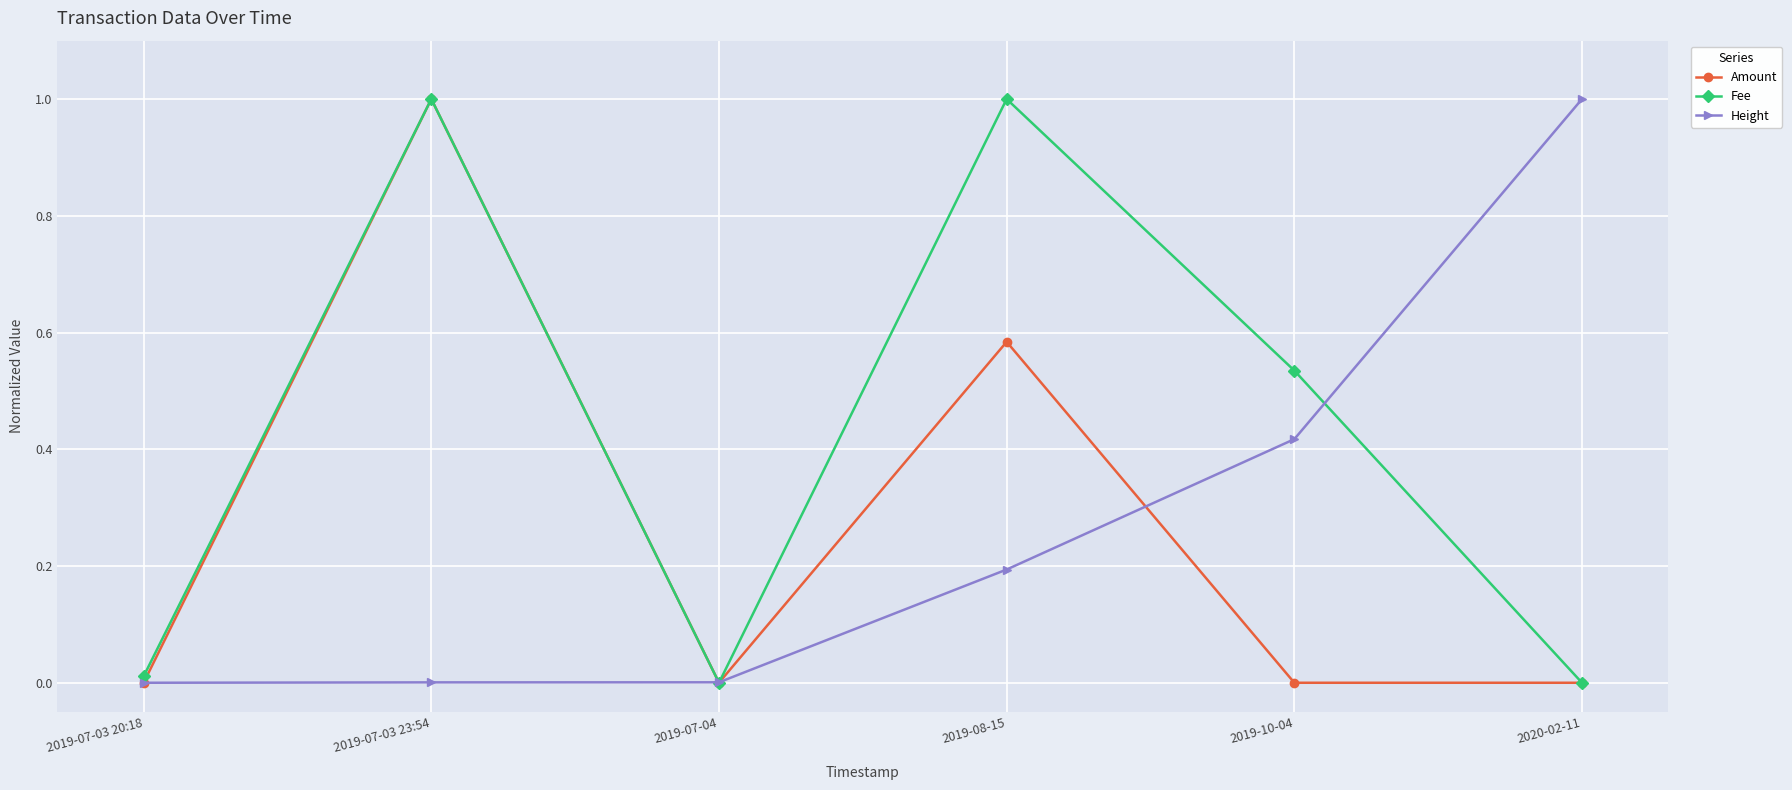

What is the greatest value displayed?

1.0